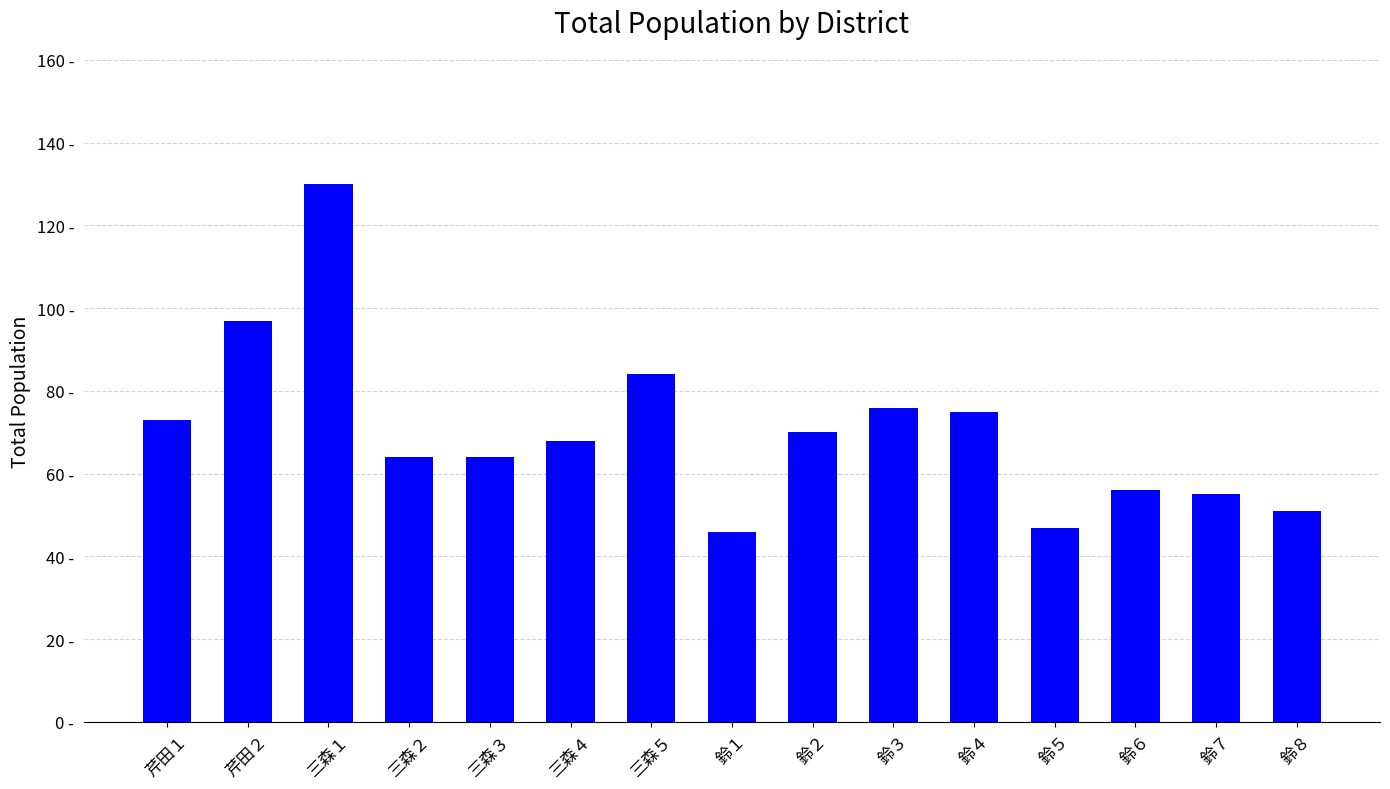

Which has a higher value, 三森５ or 鈴４?

三森５